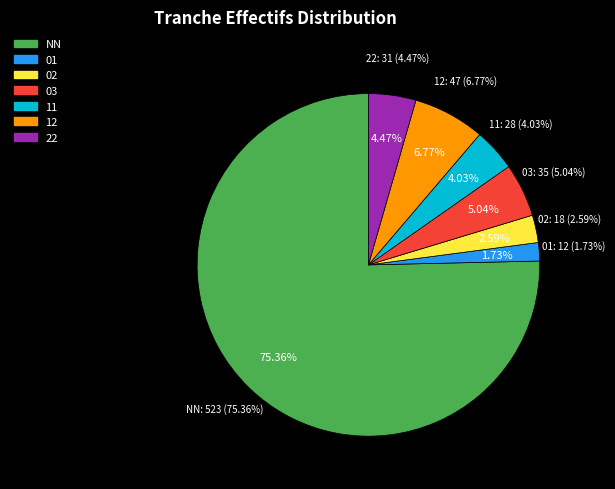

Which has a higher value, 01 or 12?

12